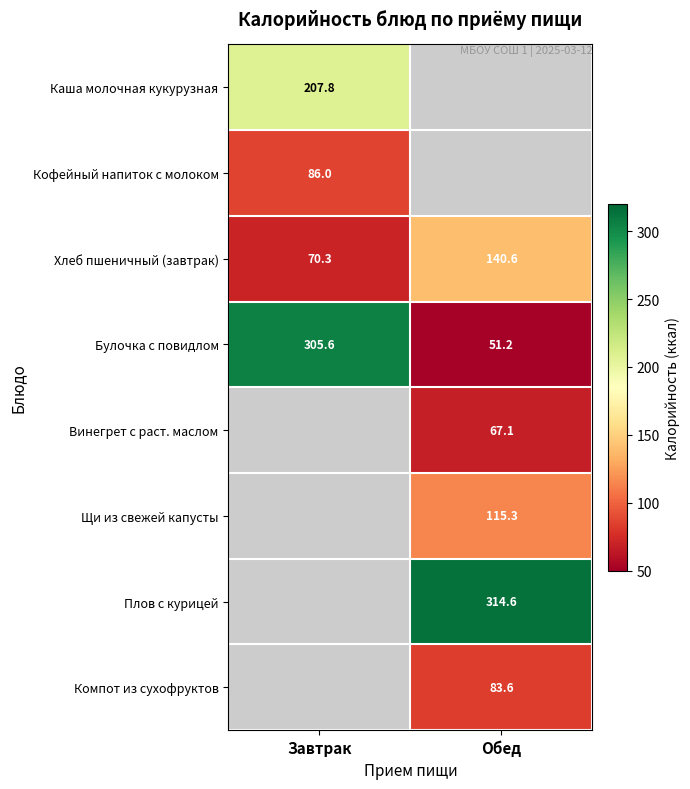

At how many categories does at least one series exceed 35?

2